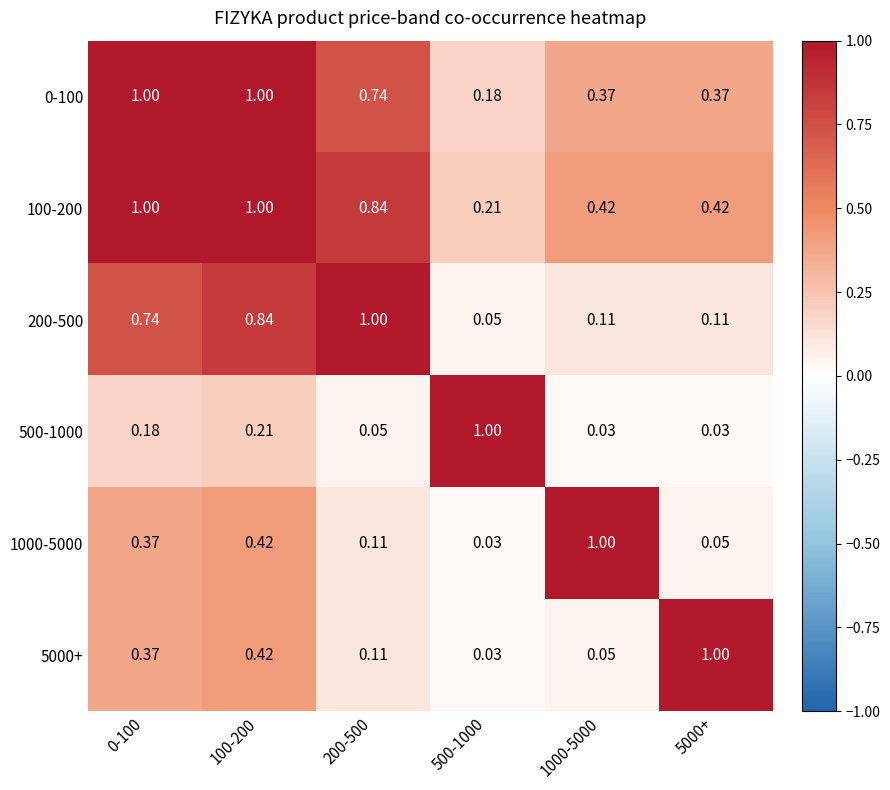

Is the value of 200-500 at 100-200 greater than the value of 500-1000 at 500-1000?

No